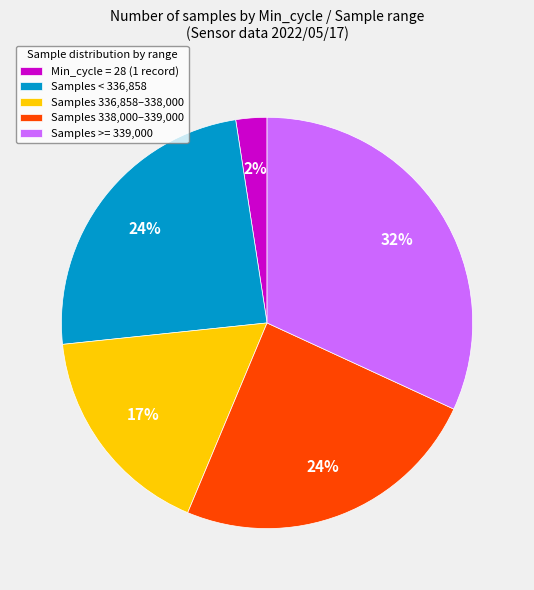

True or false: Samples 336,858–338,000 accounts for 17% of the total.

True